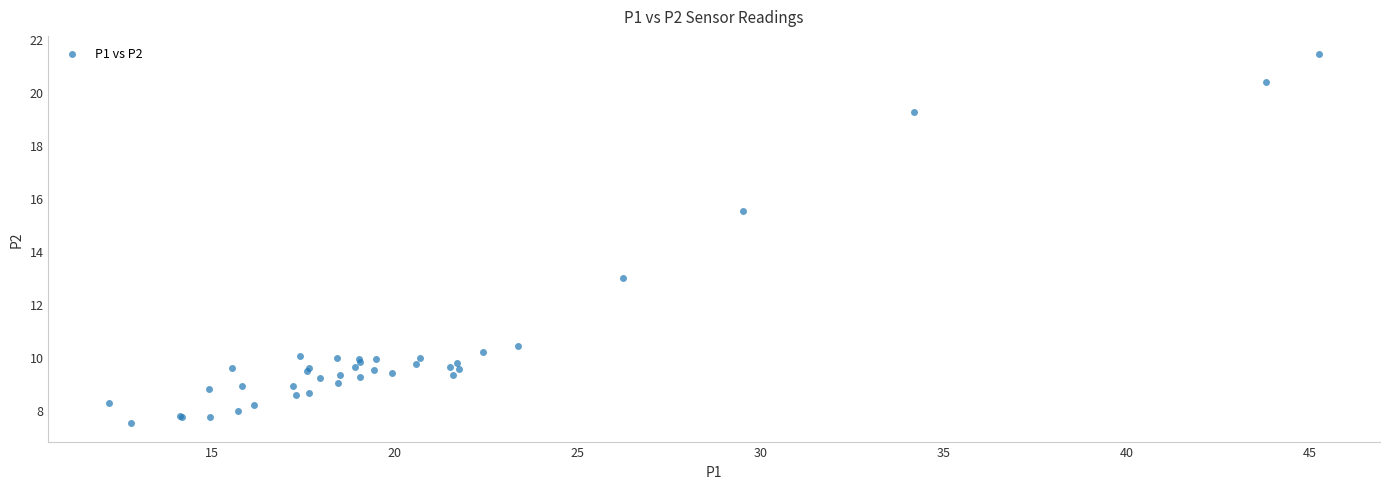

What Y value in the scatter plot is closest to 14?

13.0